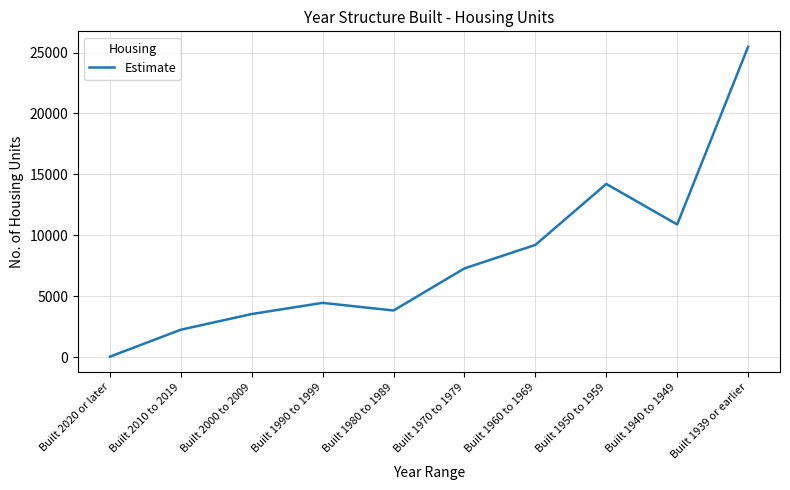

What is the ratio of the value at Built 1970 to 1979 to the value at Built 1939 or earlier?

0.3